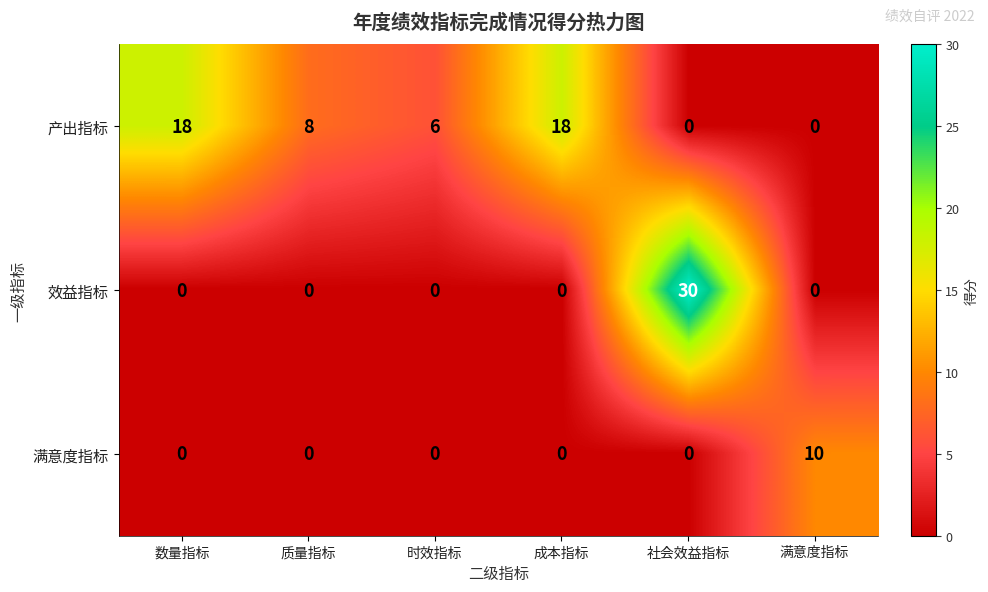

The 效益指标 series shows 0 at 数量指标. True or false?

True